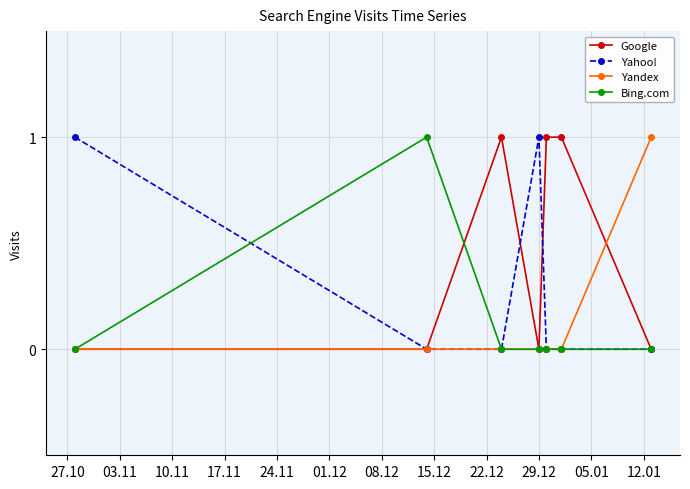

Which series has the largest total across all categories?

Google